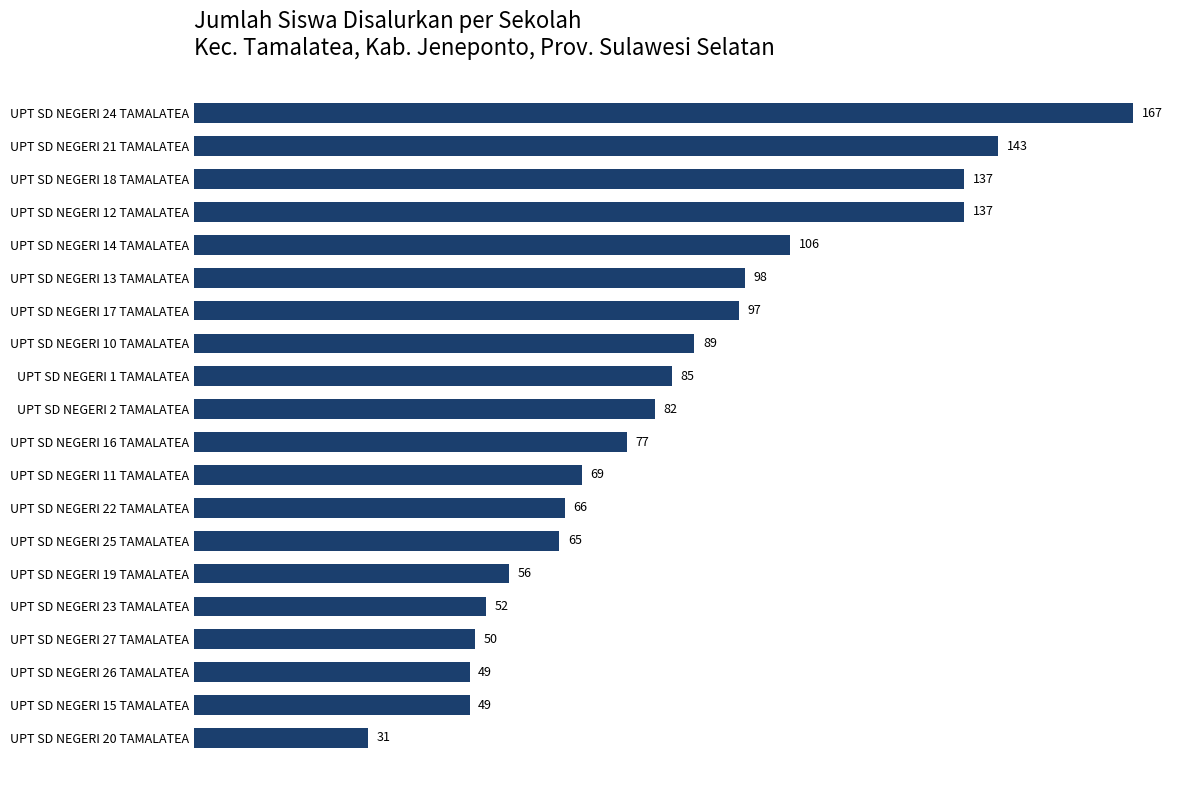

Count the number of data series in this chart.

1